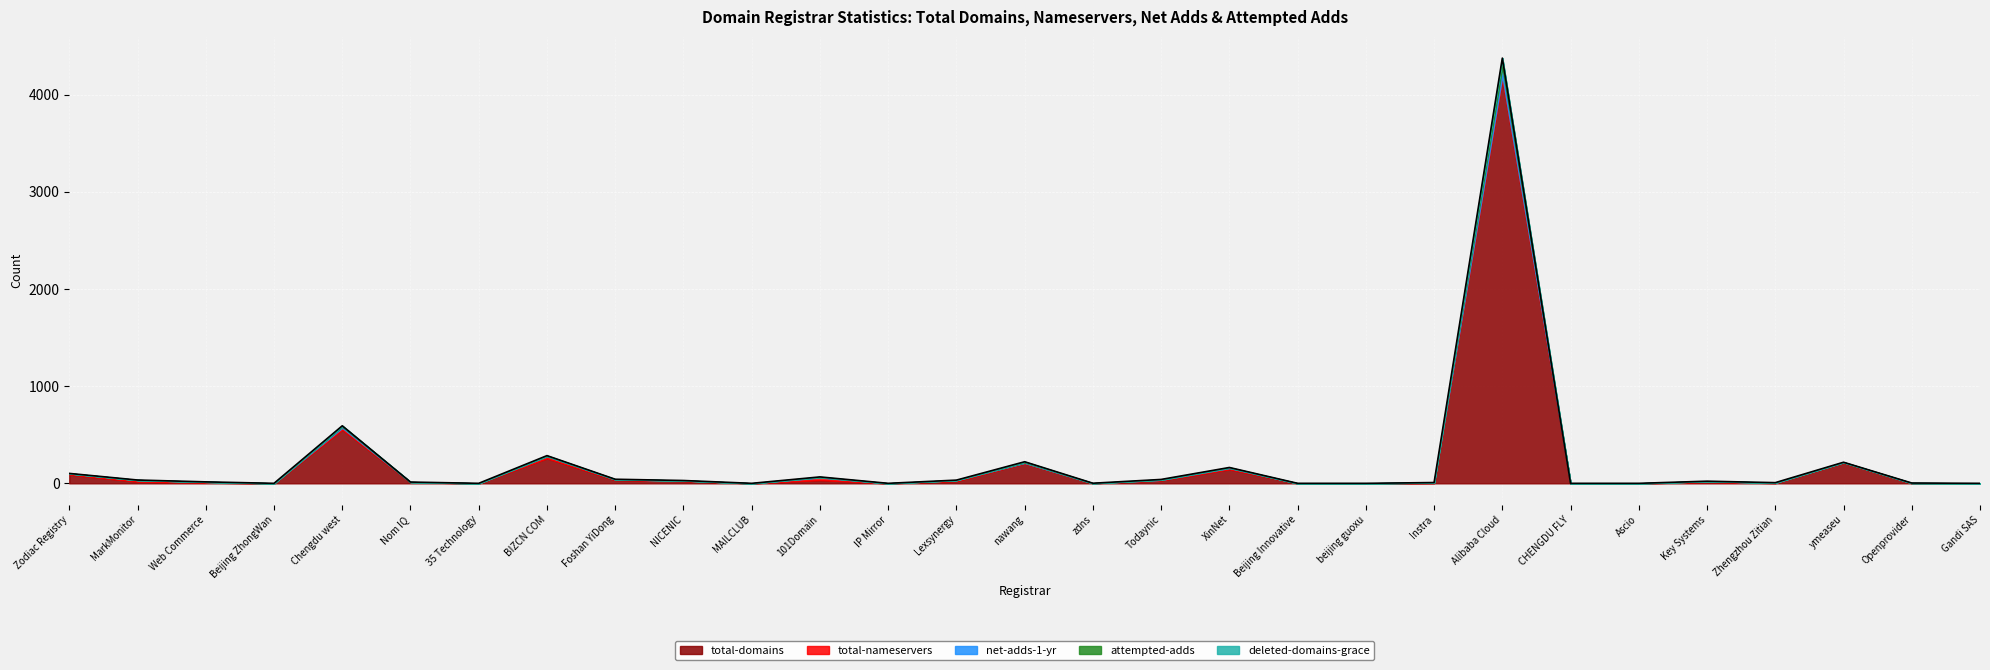

Which category has the highest value in the total-domains series?

Alibaba Cloud